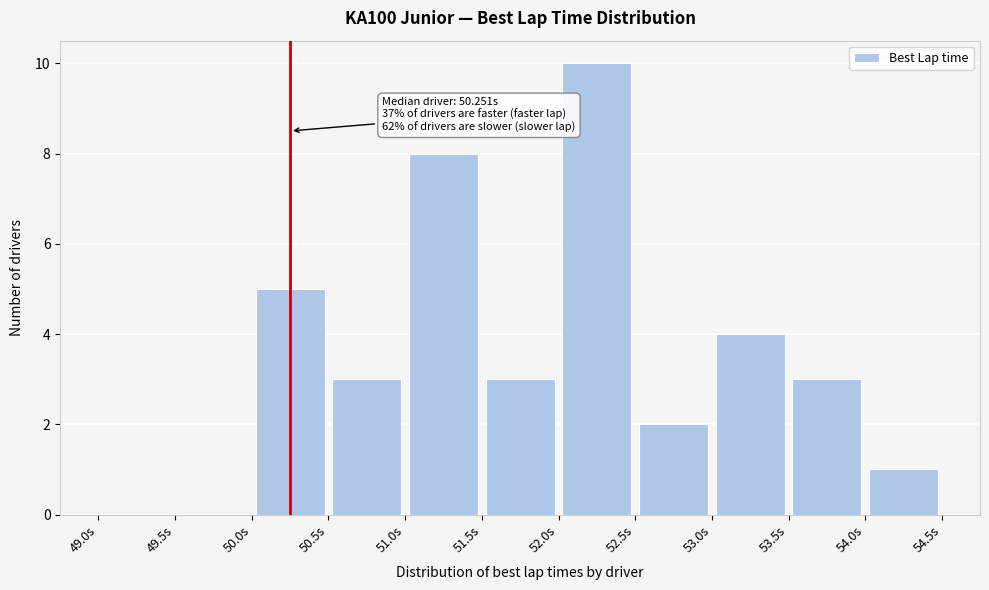

Over which range of the x-axis is the bar tallest?

52.0 to 52.5